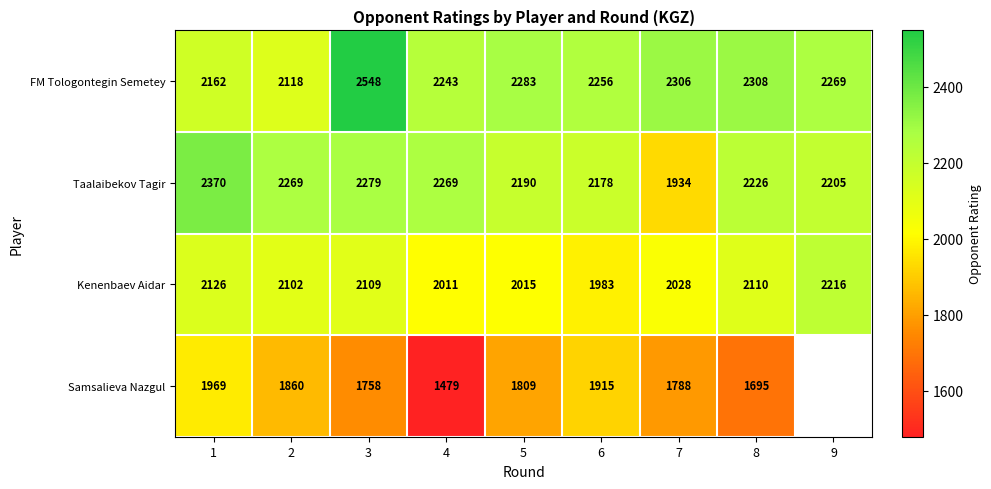

List the labels in order of FM Tologontegin Semetey value, largest first.

3, 8, 7, 5, 9, 6, 4, 1, 2